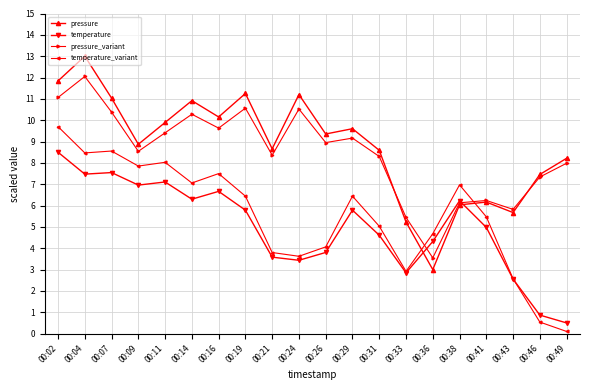

How many distinct data groups are displayed?

4